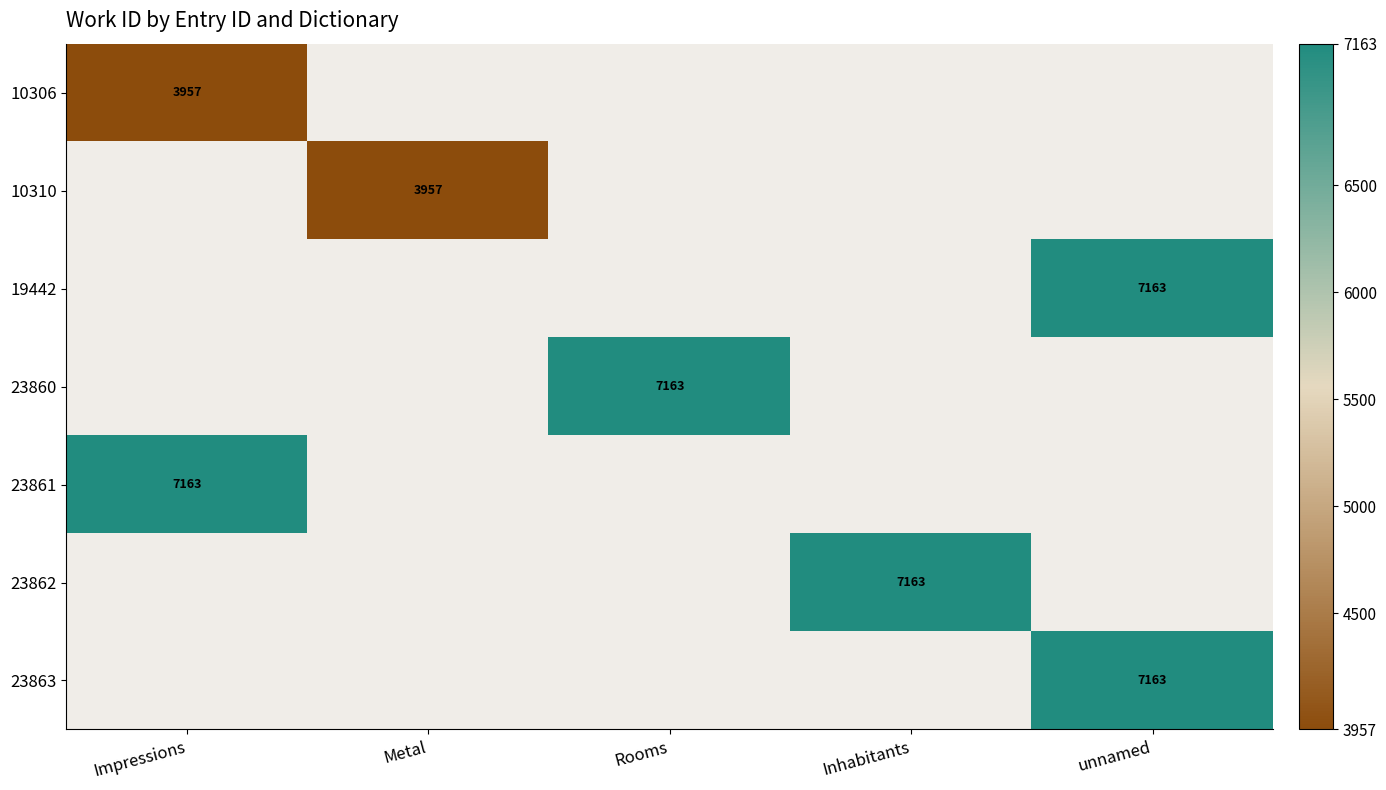

Is it true that 10310 equals 3957 at Metal?

True